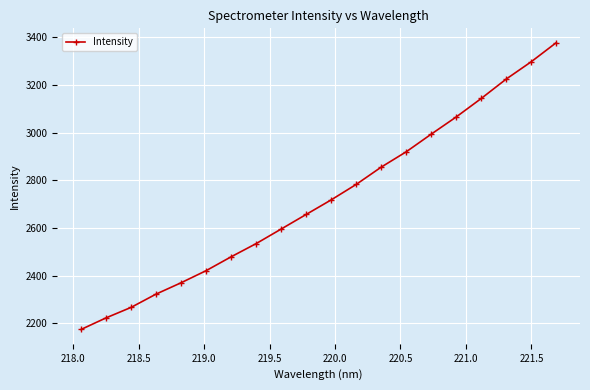

What is the greatest value displayed?

3376.8